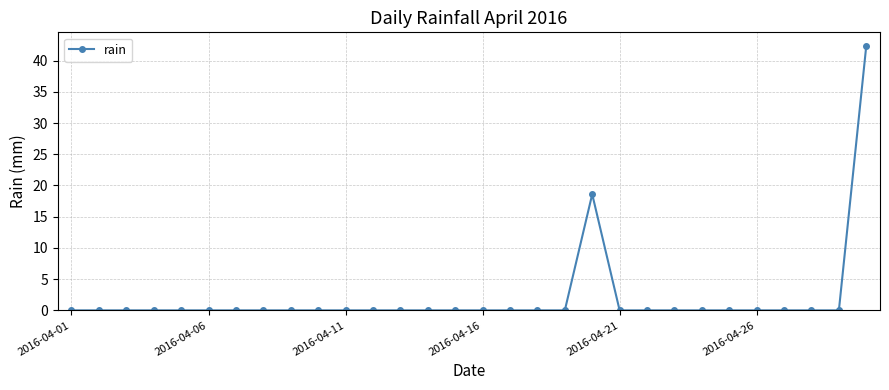

Reading left to right, transcribe all the data shown in this chart.

0.0	0.0	0.0	0.0	0.0	0.0	0.0	0.0	0.0	0.0	0.0	0.0	0.0	0.0	0.0	0.0	0.0	0.0	0.0	18.6	0.0	0.0	0.0	0.0	0.0	0.0	0.0	0.0	0.0	42.4